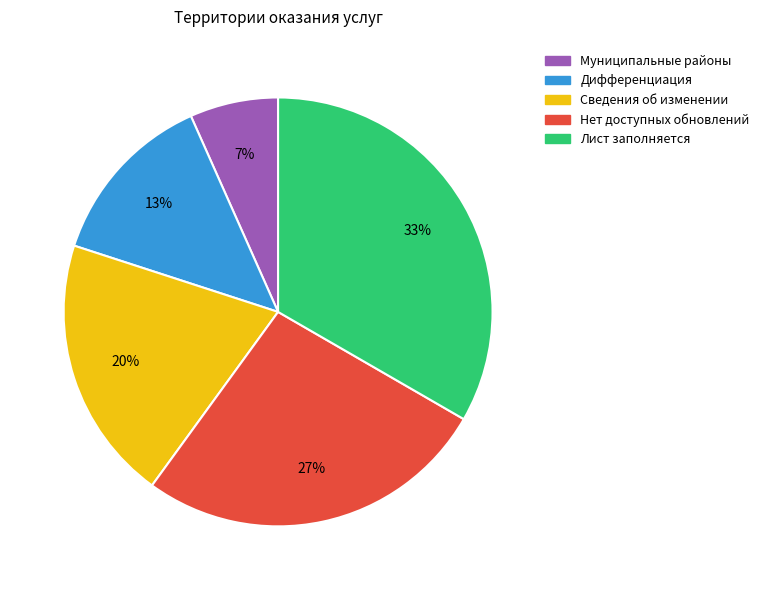

Which slice is the smallest?

Муниципальные районы